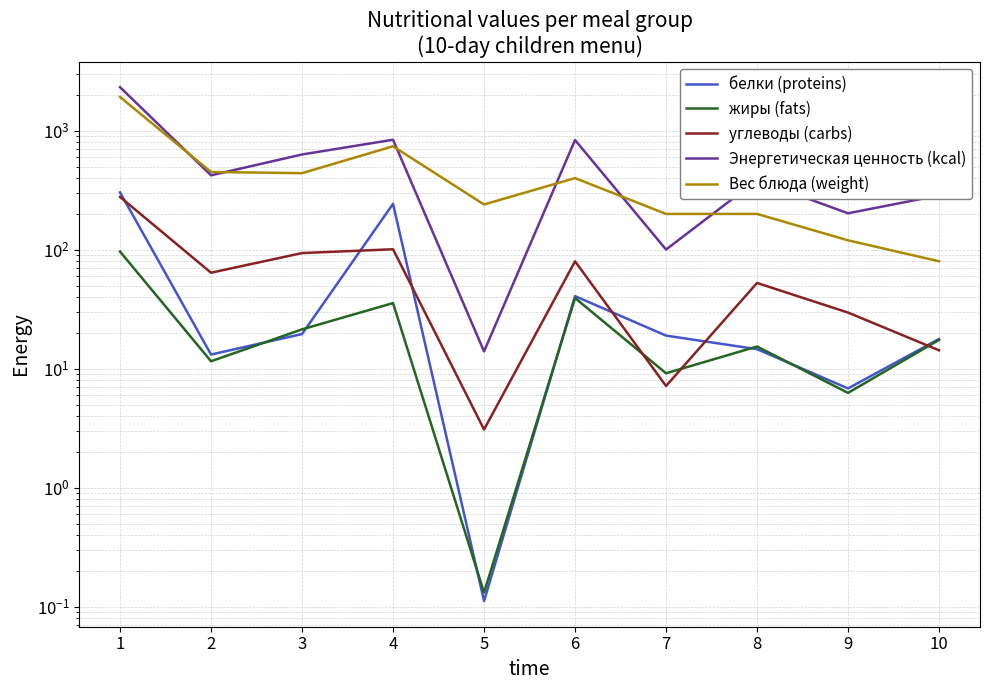

The Энергетическая ценность (kcal) series shows 1365.9 at 4. True or false?

False